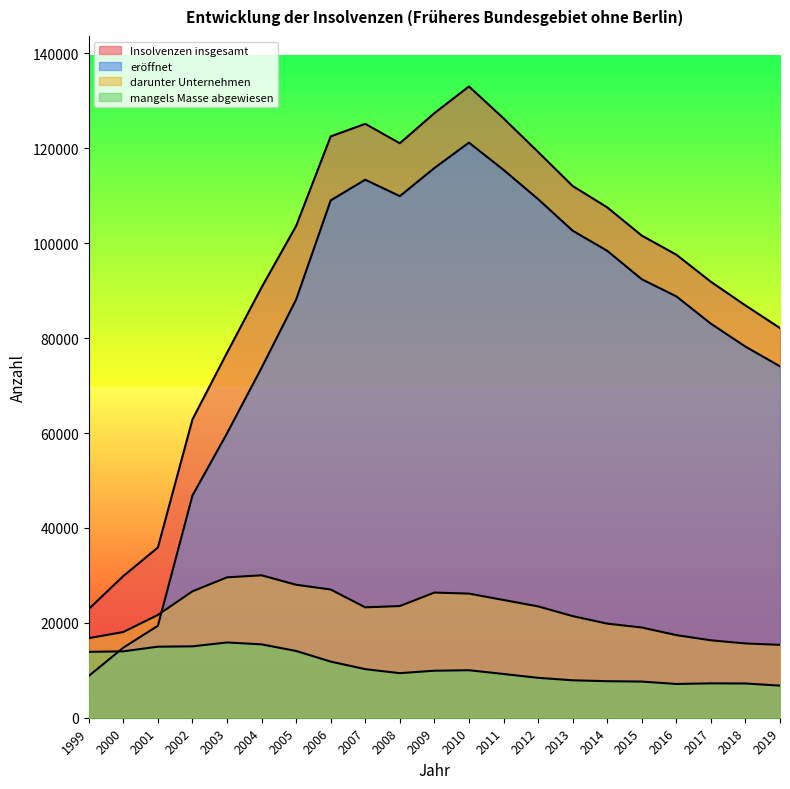

Reading left to right, extract all data points from this chart.

Insolvenzen insgesamt: 1999=22918	2000=29865	2001=35870	2002=62873	2003=76913	2004=90691	2005=103647	2006=122516	2007=125154	2008=121063	2009=127412	2010=133036	2011=126325	2012=119240	2013=112060	2014=107560	2015=101607	2016=97588	2017=91879	2018=86887	2019=82117
darunter Unternehmen: 1999=16772	2000=18062	2001=21664	2002=26638	2003=29584	2004=30015	2005=28017	2006=27020	2007=23261	2008=23534	2009=26376	2010=26157	2011=24812	2012=23465	2013=21417	2014=19832	2015=19013	2016=17408	2017=16315	2018=15650	2019=15359
eröffnet: 1999=8801	2000=14765	2001=19383	2002=46827	2003=59941	2004=73754	2005=88139	2006=109025	2007=113381	2008=109922	2009=115846	2010=121200	2011=115460	2012=109300	2013=102638	2014=98403	2015=92406	2016=88805	2017=83041	2018=78211	2019=74059
mangels Masse abgewiesen: 1999=13883	2000=13994	2001=14972	2002=15045	2003=15864	2004=15461	2005=14069	2006=11830	2007=10237	2008=9392	2009=9909	2010=10010	2011=9219	2012=8410	2013=7891	2014=7697	2015=7620	2016=7117	2017=7244	2018=7218	2019=6764